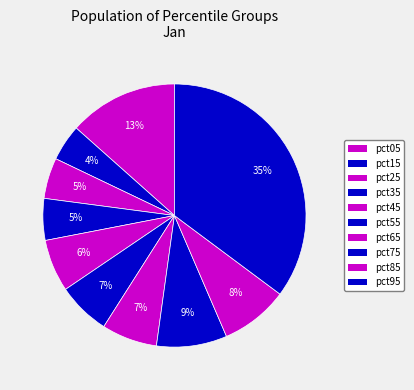

Combined, do pct65 and pct85 account for over 50%?

No